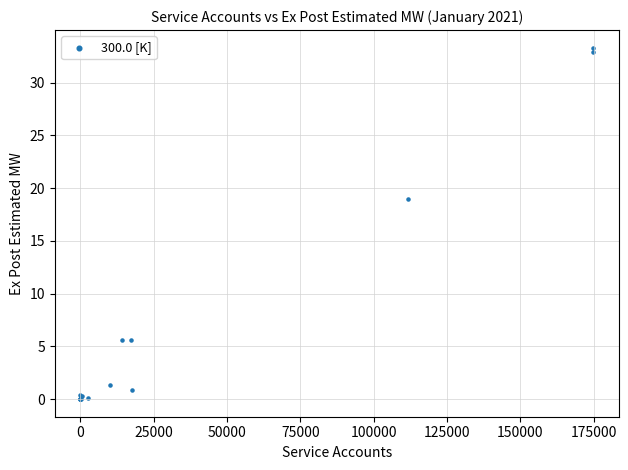

What Y value in the scatter plot is closest to 16?

19.0